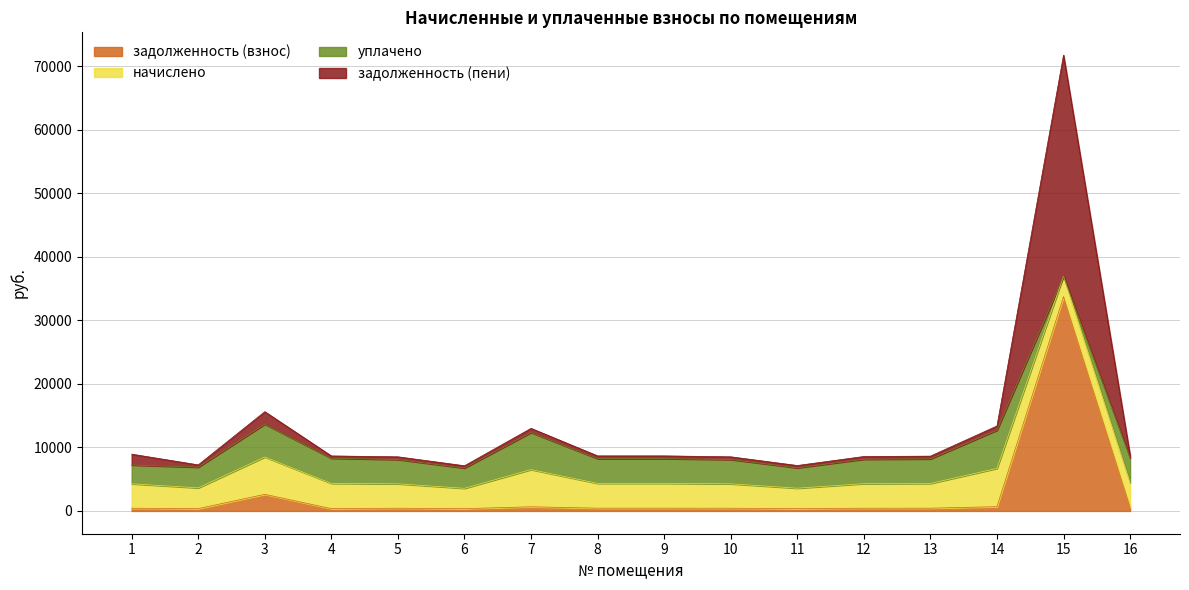

At which category does задолженность (пени) reach its first local peak?

3